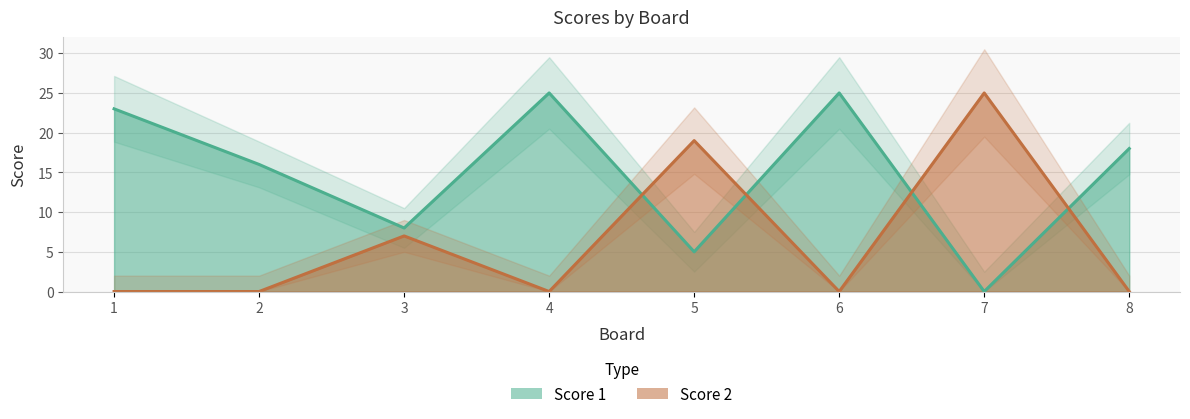

Which label corresponds to the largest value in the chart?

4